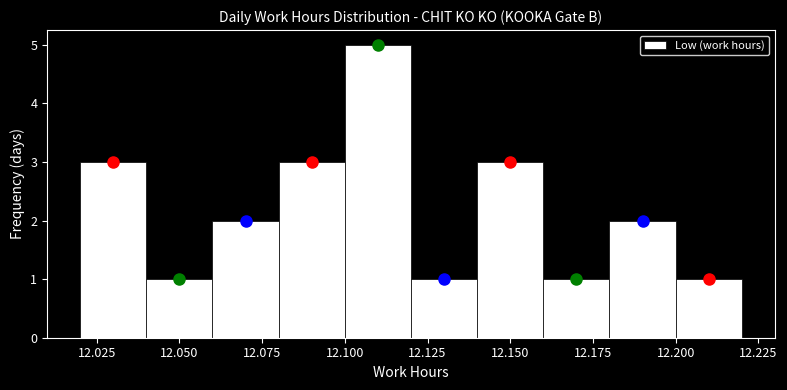

Which range on the x-axis has the tallest bar?

12.10 to 12.12